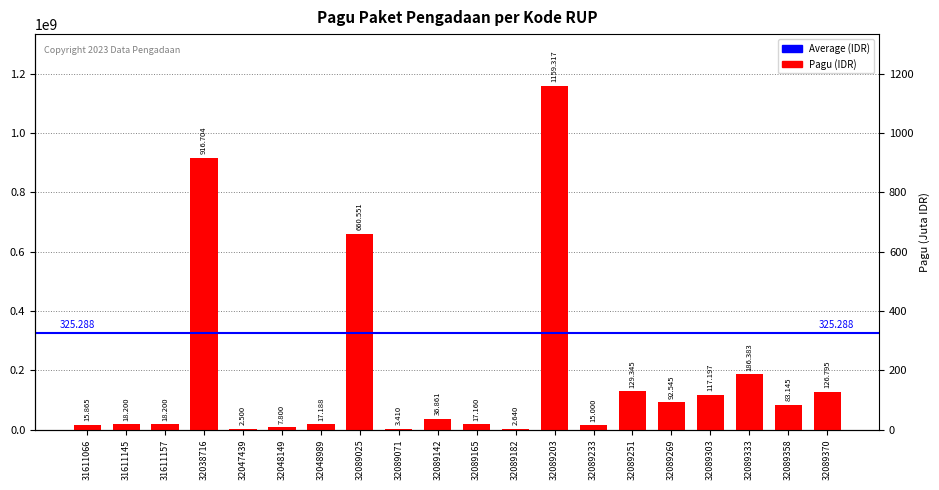

Is it true that the value at 32089025 is 660551000?

True